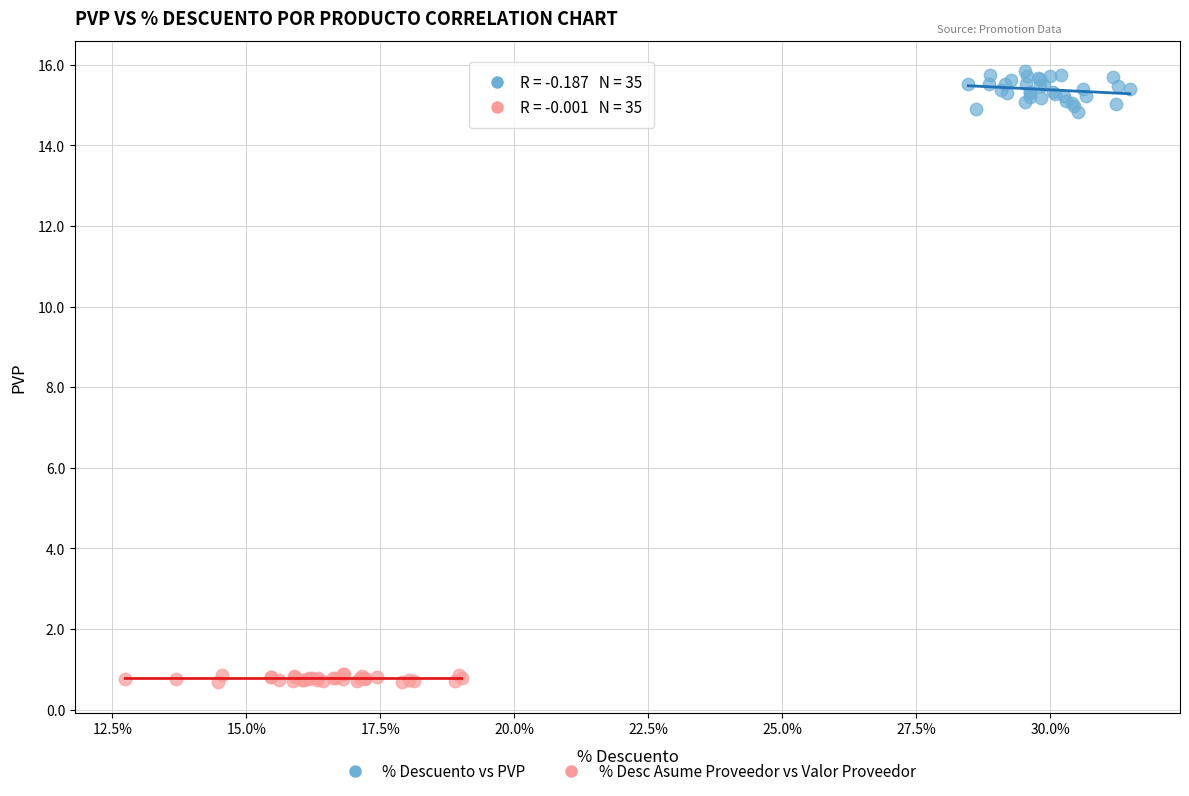

Which series contains the lowest Y value?

% Desc Asume Proveedor vs Valor Proveedor